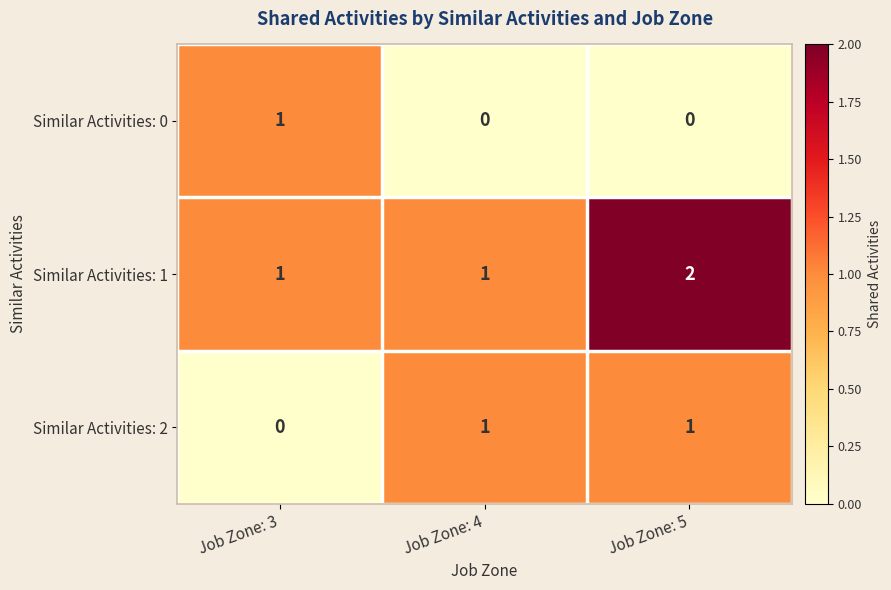

How many Similar Activities: 2 values are between 0 and 1?

3